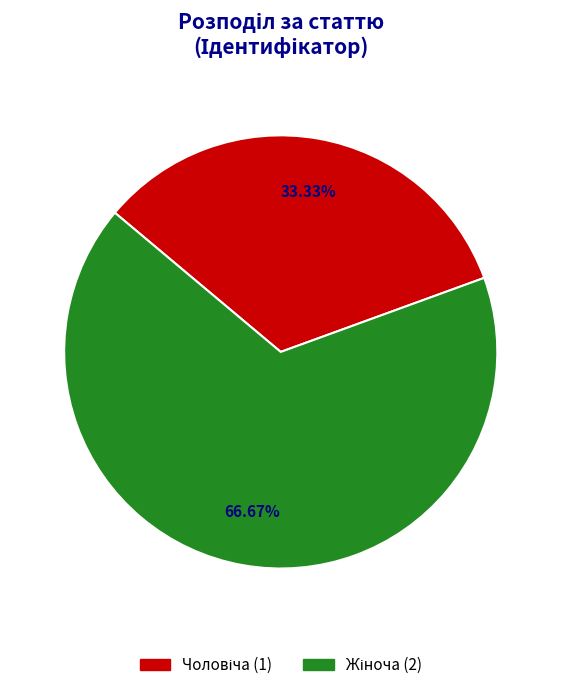

Is there a majority slice in this chart?

Yes